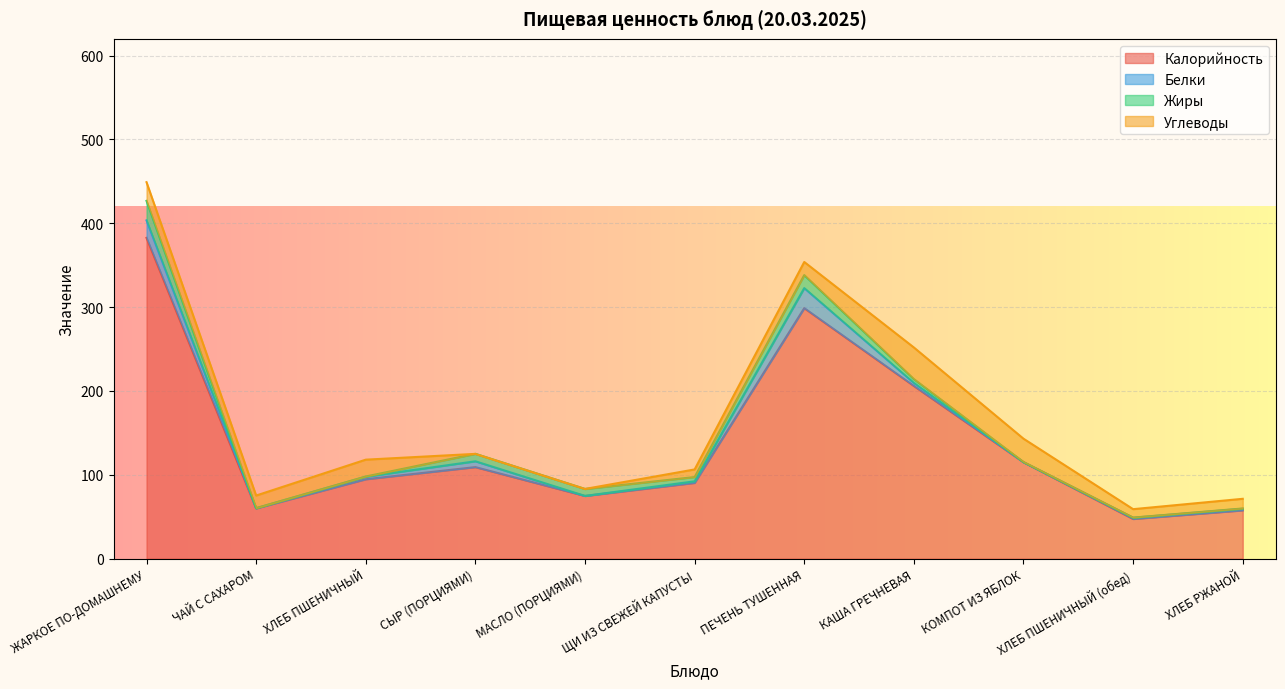

Where is the first local maximum for Жиры?

СЫР (ПОРЦИЯМИ)